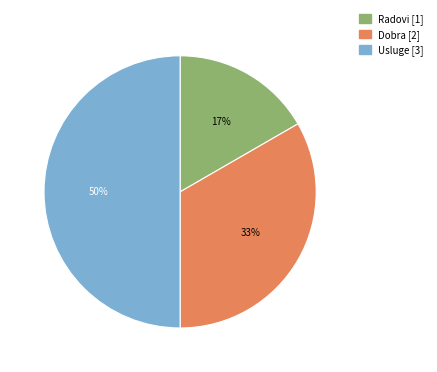

To the nearest percent, what is the difference between the Usluge and Radovi slice percentages?

33%